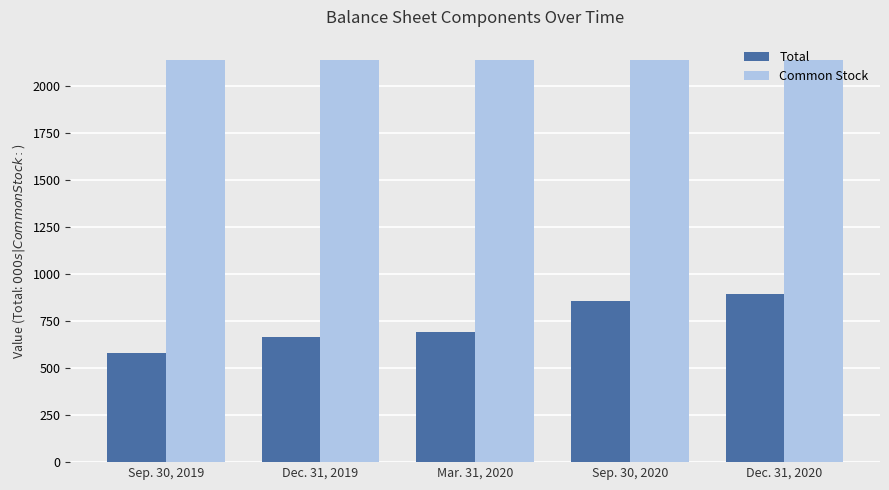

How many bars are there in total?

10